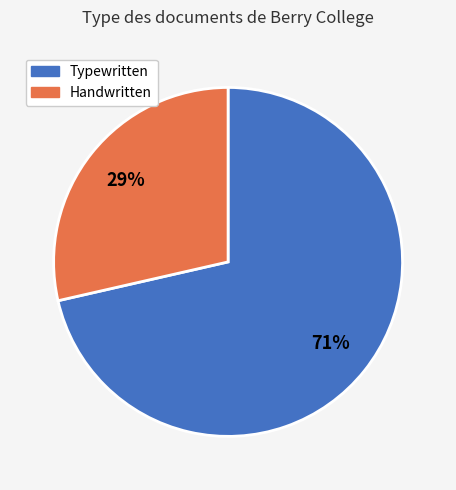

To the nearest percent, what is the average slice percentage?

50%